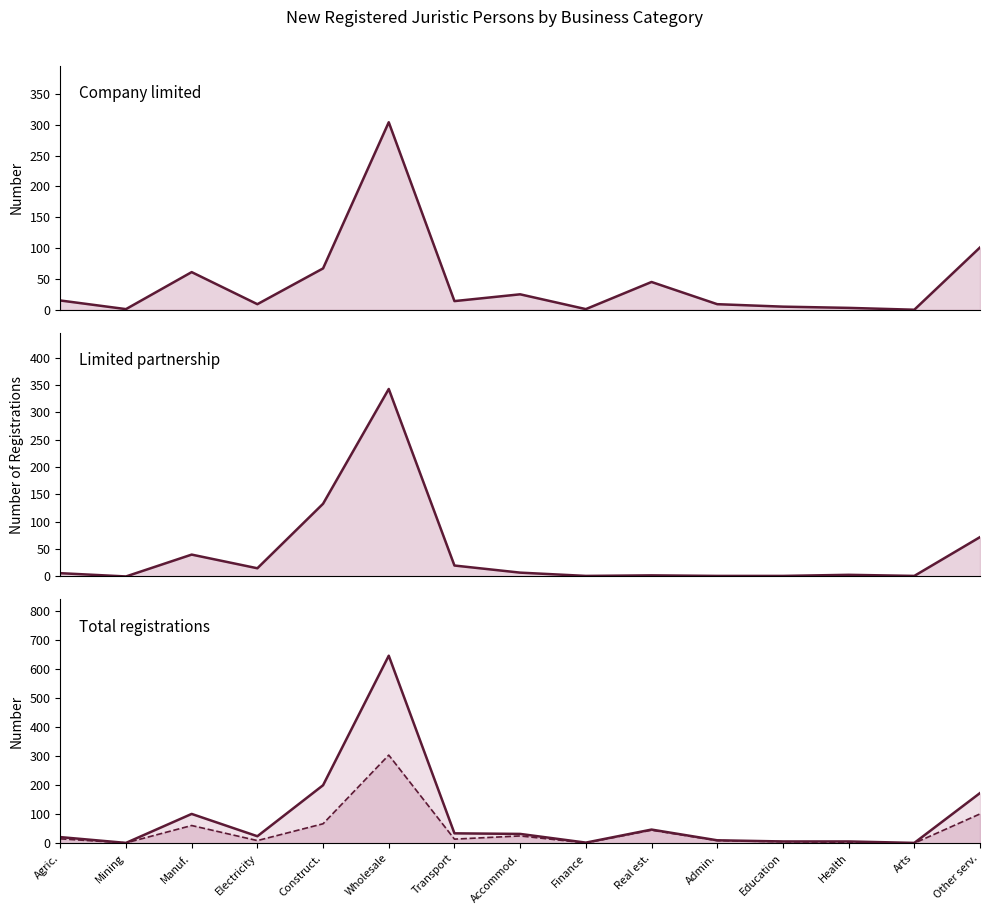

Which category has the lowest value across all series?

Arts